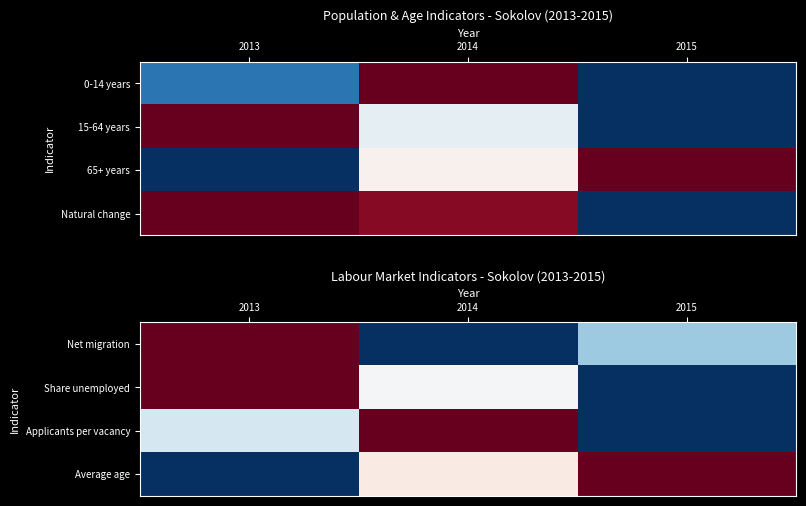

Is the value of Share unemployed at 2014 greater than the value of Net migration at 2013?

No